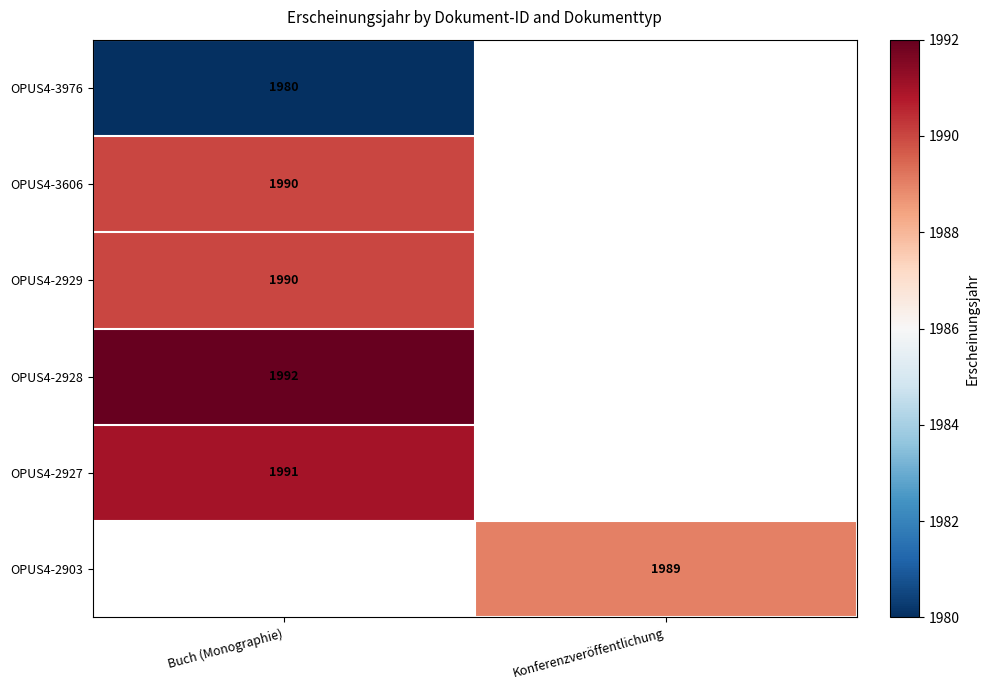

How many data points does each series have?

2